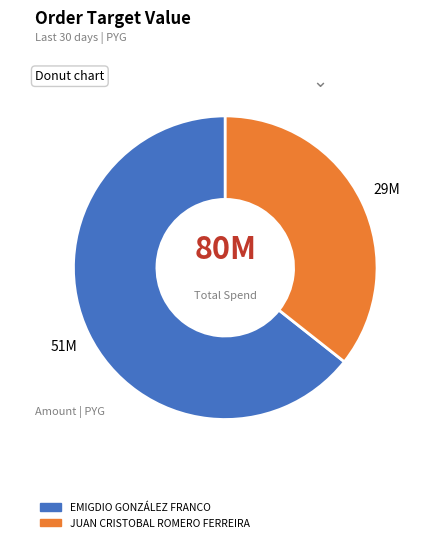

What is the majority slice?

EMIGDIO GONZÁLEZ FRANCO